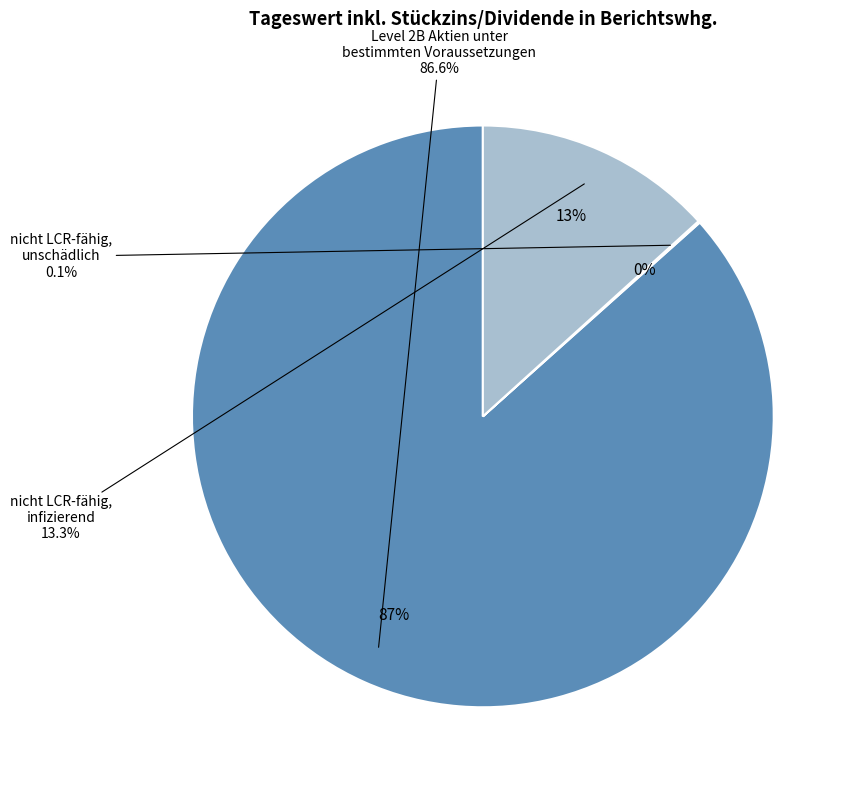

To the nearest percent, what is the difference between the Level 2B Aktien unter bestimmten Voraussetzungen and nicht LCR-fähig, unschädlich slice percentages?

87%